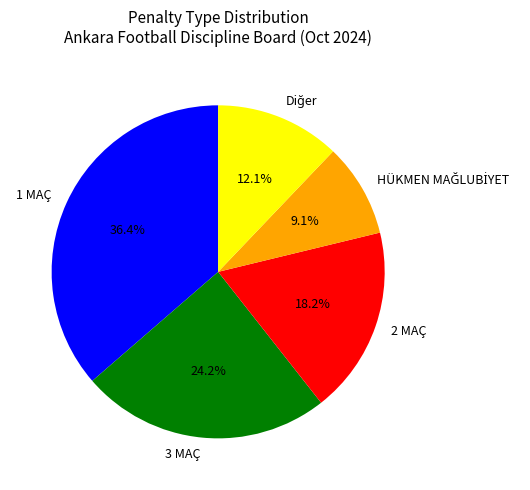

What is the largest slice in the pie chart?

1 MAÇ